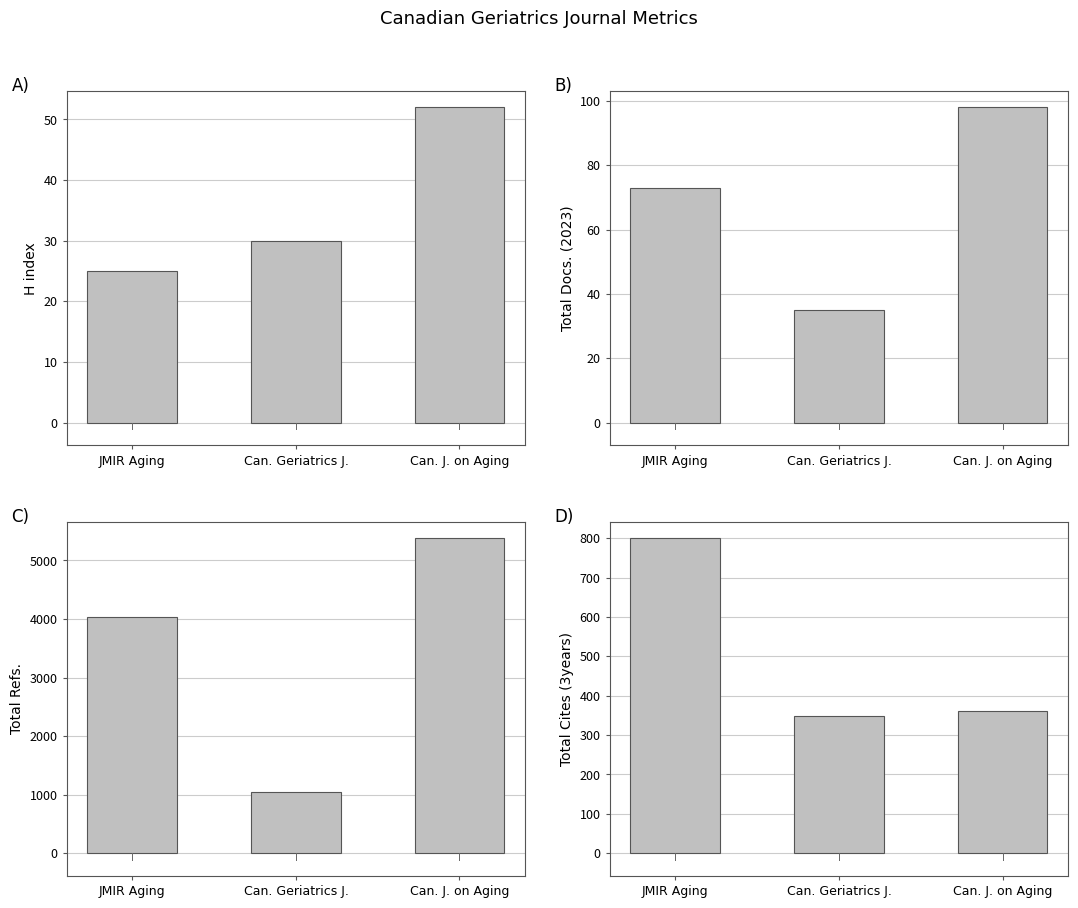

How many Total Docs. (2023) values are between 35 and 98?

3